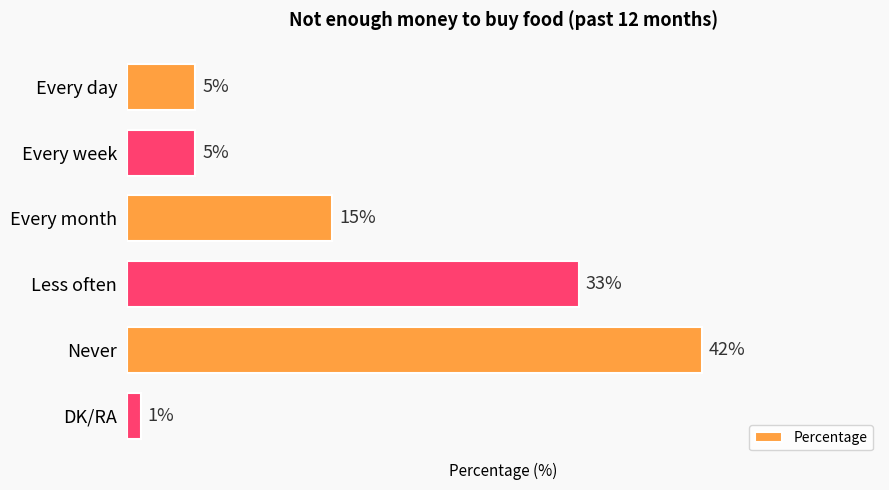

Which category has the highest value across all series?

Never